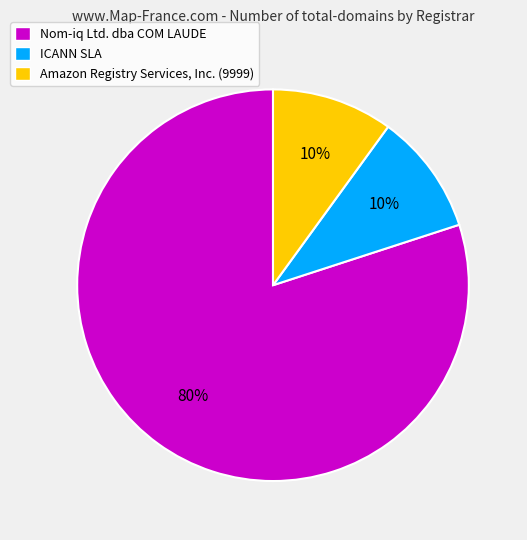

Which category has the biggest portion of the pie?

Nom-iq Ltd. dba COM LAUDE